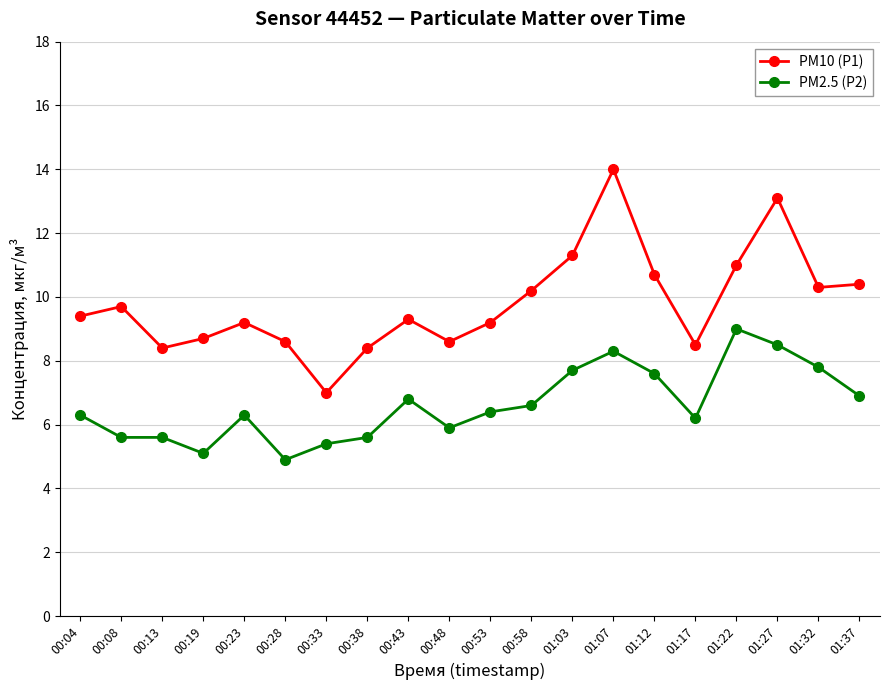

At which label does PM2.5 (P2) reach its minimum?

00:28